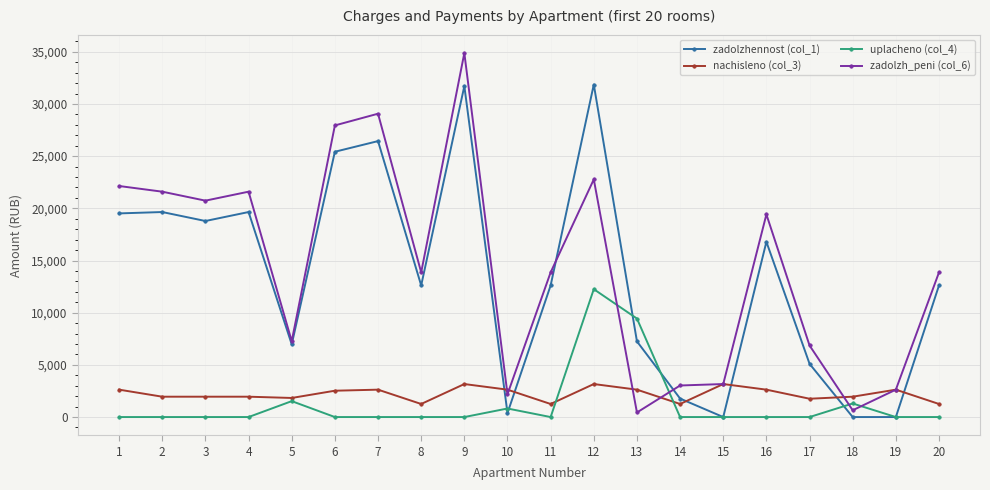

What is the greatest value displayed?

34873.5